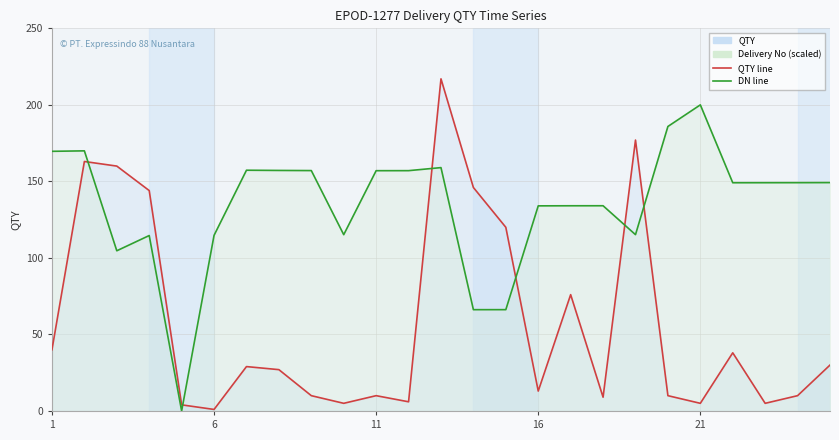

At which category is the sum across all series the highest?

13